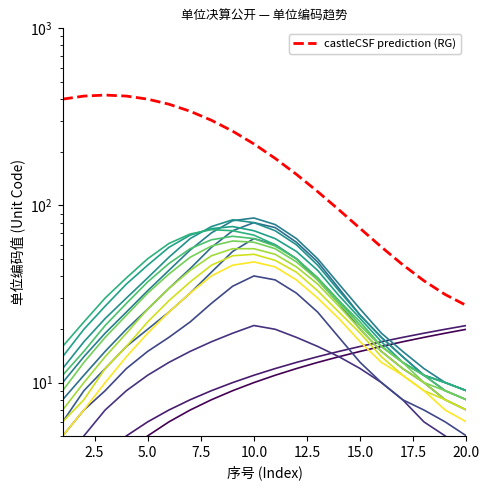

What is the smallest value displayed?

27.2